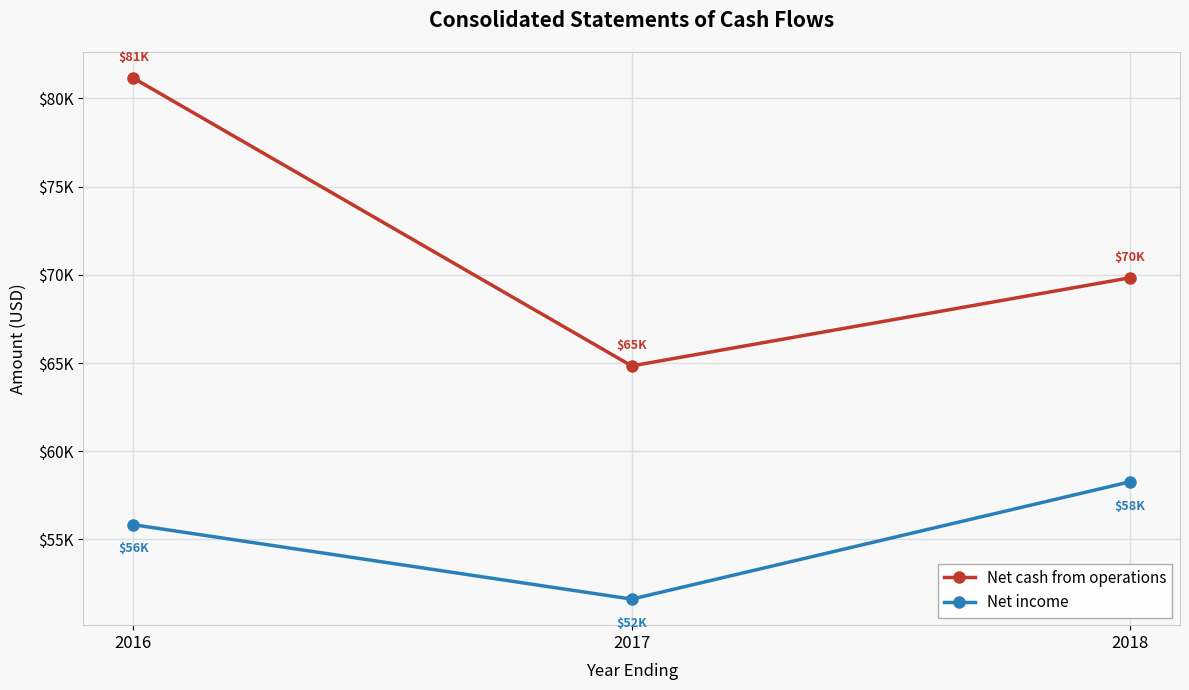

Is the value of Net income at 2016 greater than the value of Net cash from operations at 2016?

No